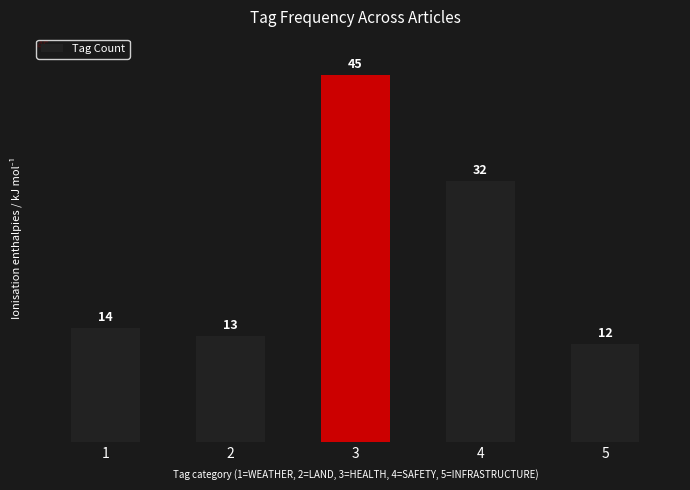

Which category has the lowest value across all series?

5